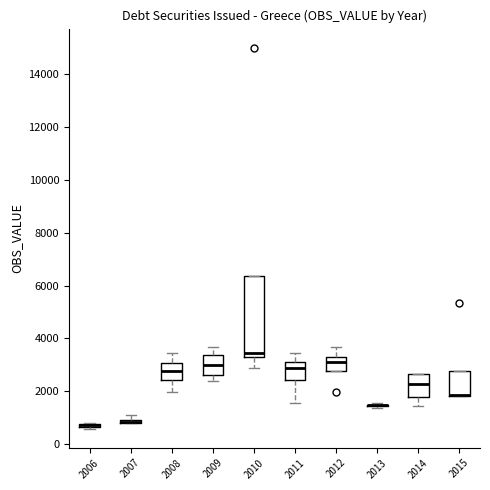

Which box is the tallest, from its lower edge to its upper edge?

2010